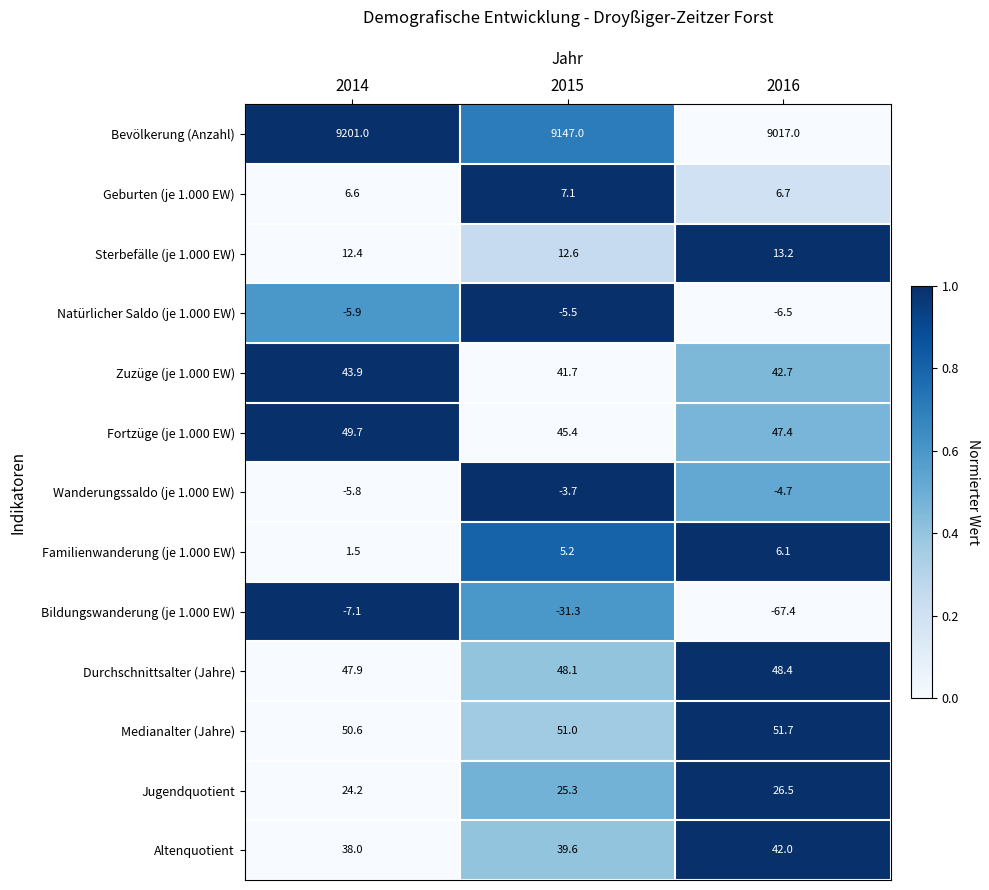

Rank the series by their maximum value, from lowest to highest.

Bildungswanderung (je 1.000 EW), Natürlicher Saldo (je 1.000 EW), Wanderungssaldo (je 1.000 EW), Familienwanderung (je 1.000 EW), Geburten (je 1.000 EW), Sterbefälle (je 1.000 EW), Jugendquotient, Altenquotient, Zuzüge (je 1.000 EW), Durchschnittsalter (Jahre), Fortzüge (je 1.000 EW), Medianalter (Jahre), Bevölkerung (Anzahl)